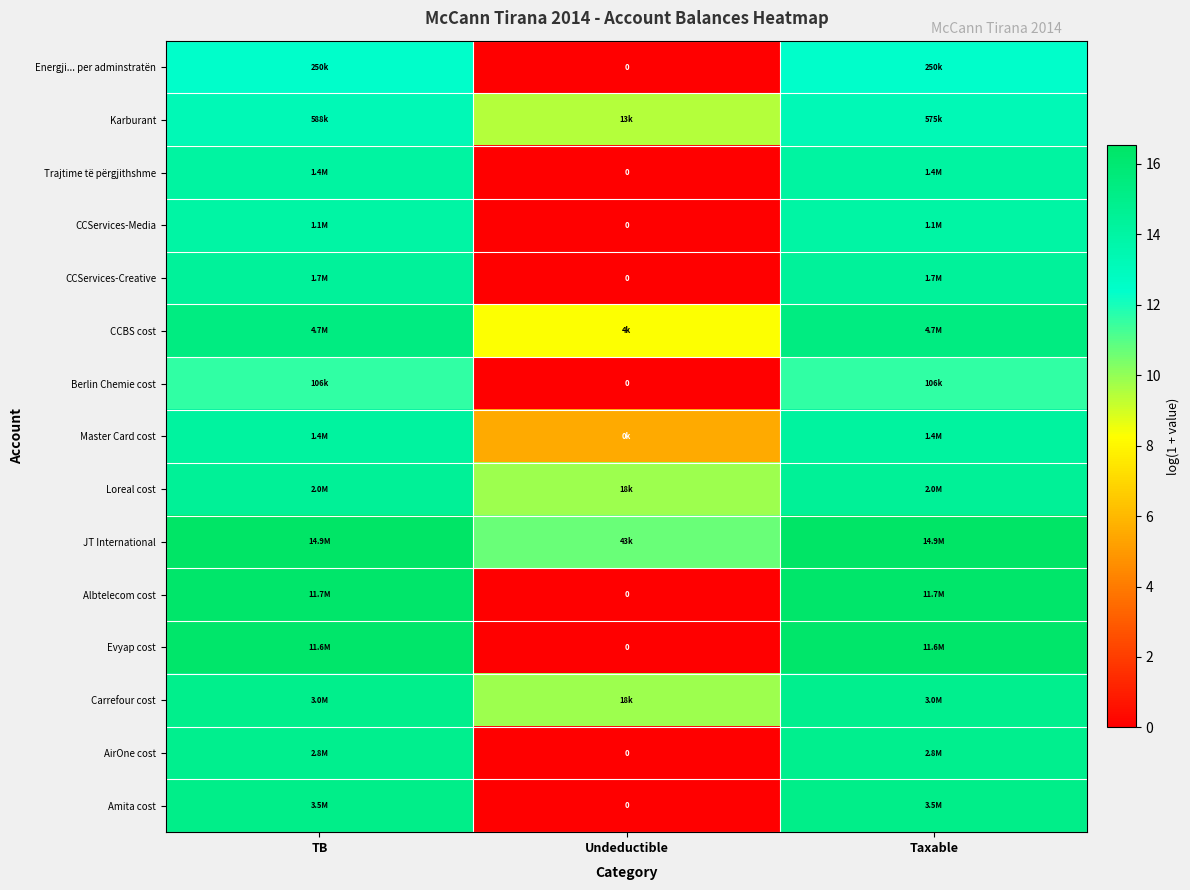

At which label is Energji... per adminstratën closest to 6?

Undeductible